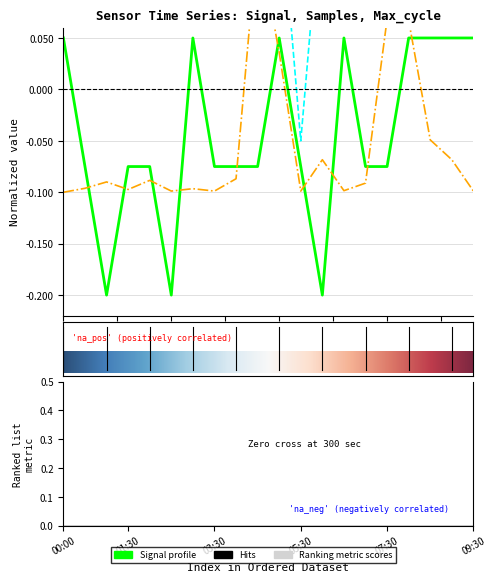

At which label does Signal first exceed 0?

00:00